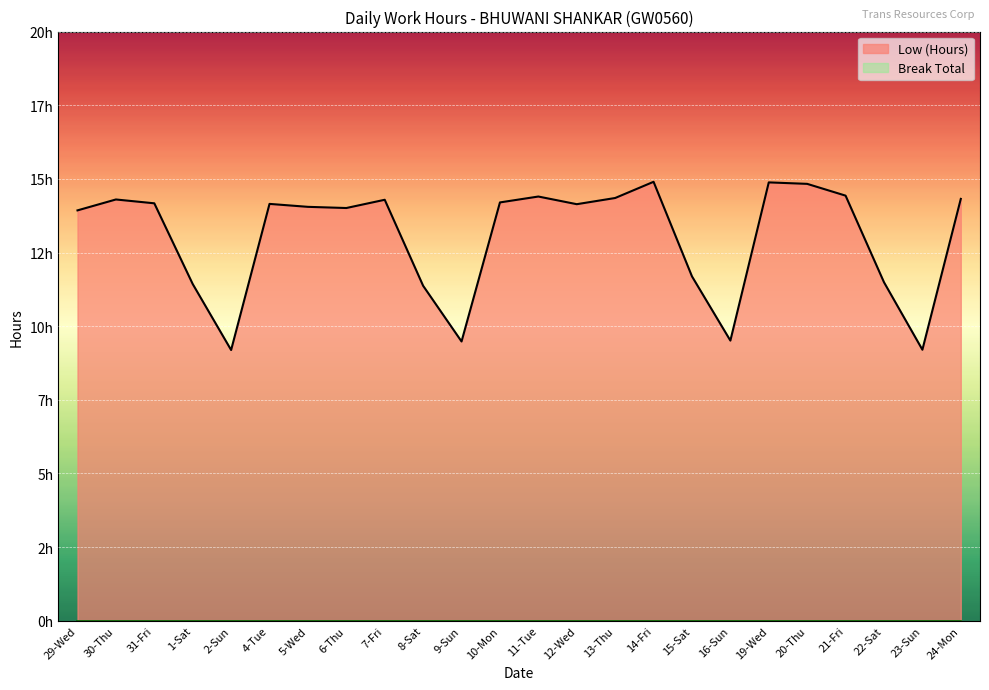

Where does the data first go above 14?

30-Thu